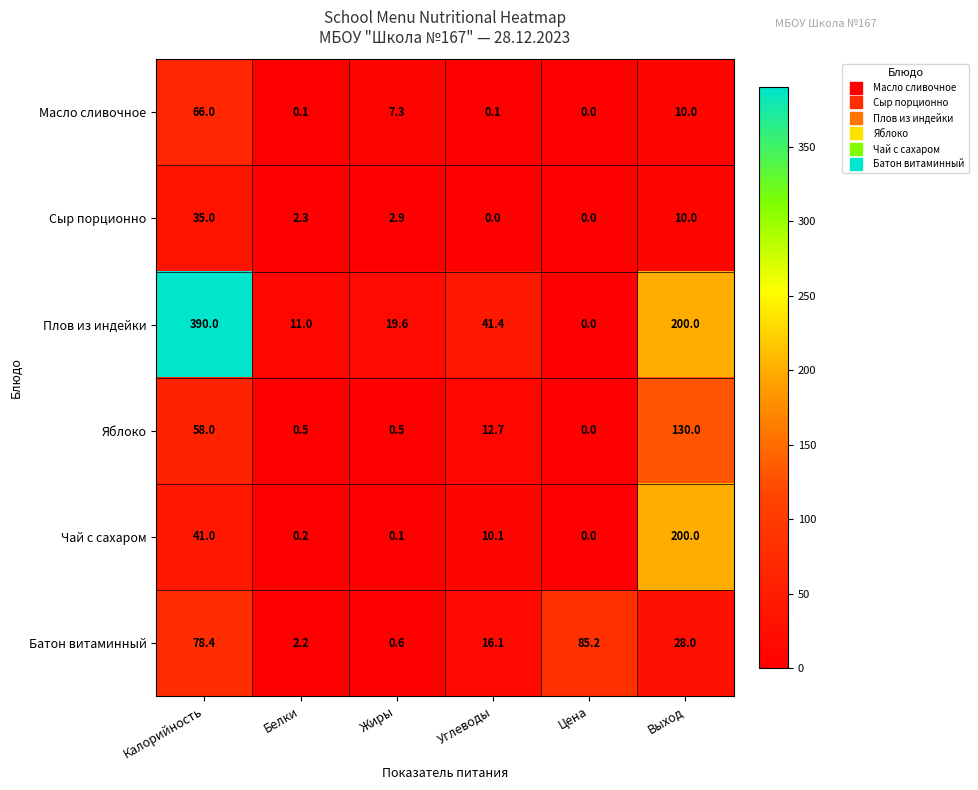

Count the number of data series in this chart.

6